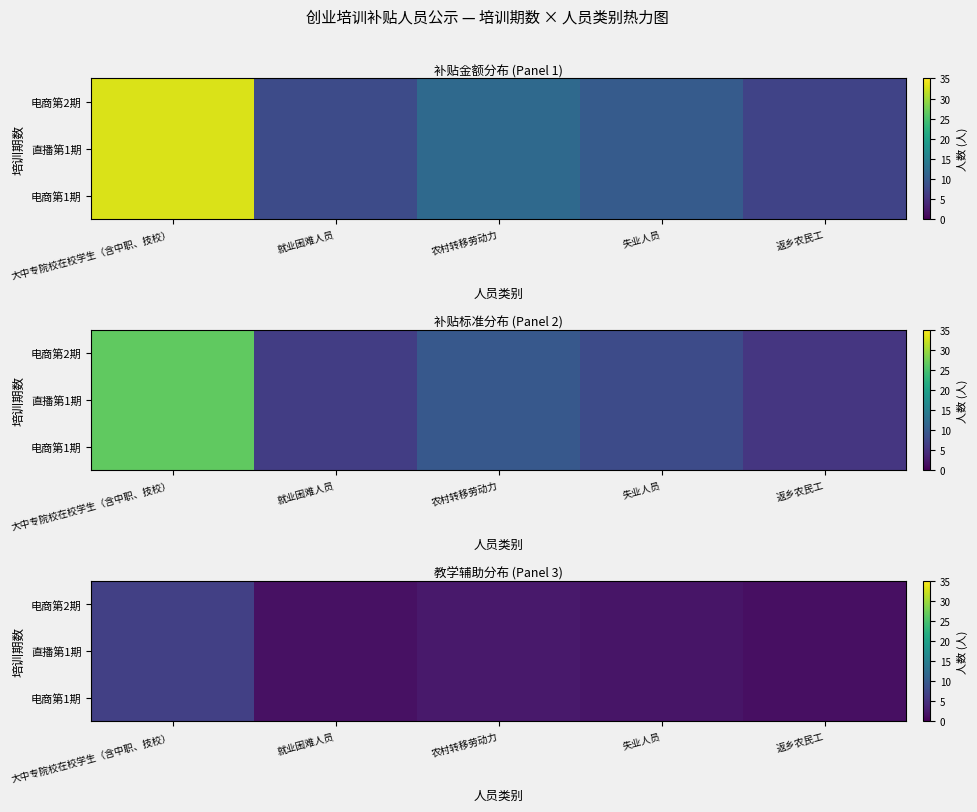

What is the total value across all series at 大中专院校在校学生（含中职、技校）?

19.8